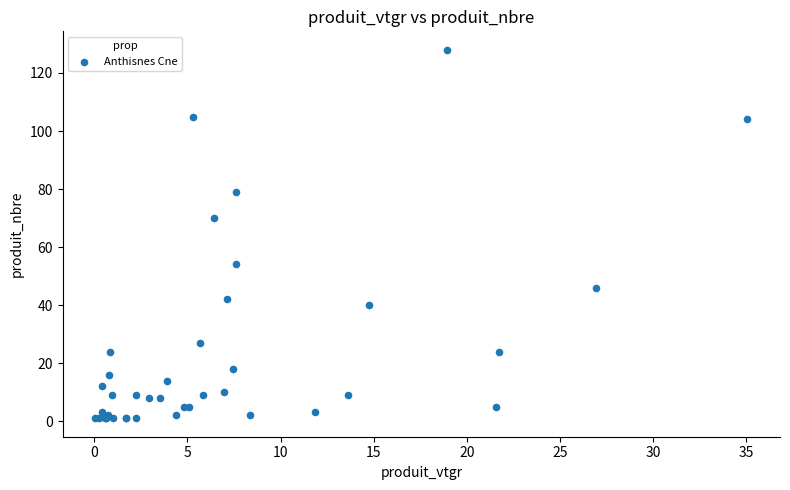

What Y value in the scatter plot is closest to 64?

70